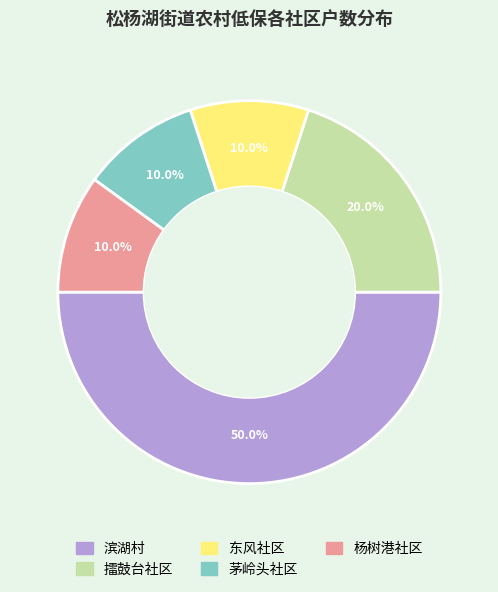

Which slice is the largest?

滨湖村